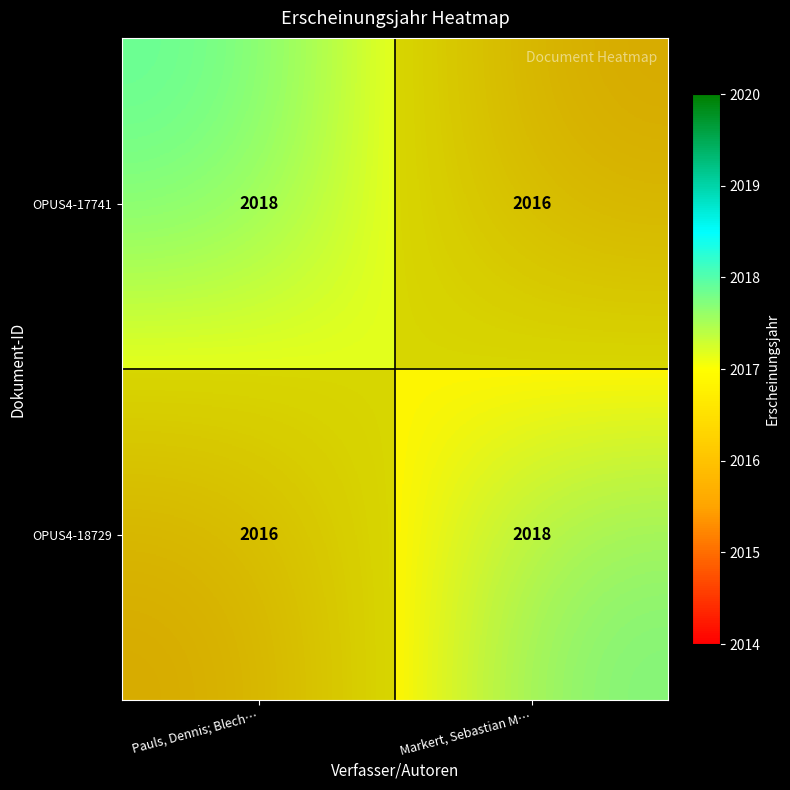

Which has a higher value, Pauls, Dennis; Blech… or Markert, Sebastian M…?

Pauls, Dennis; Blech…